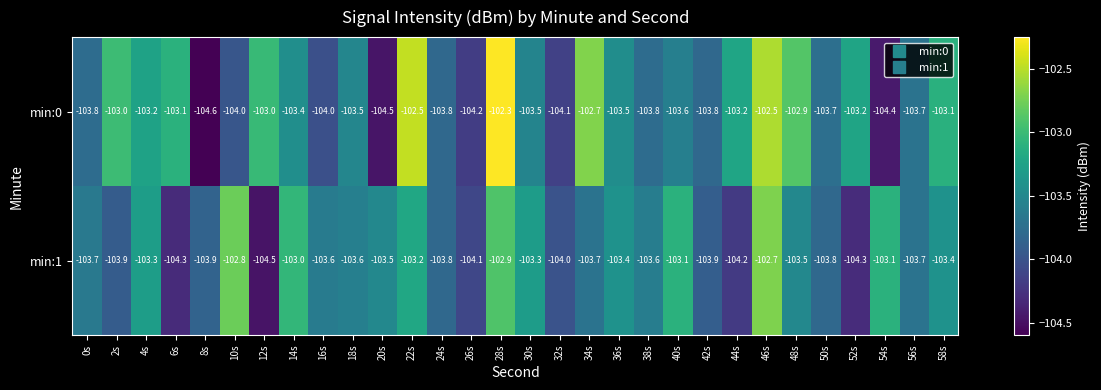

Which category has the lowest value in the min:1 series?

12s